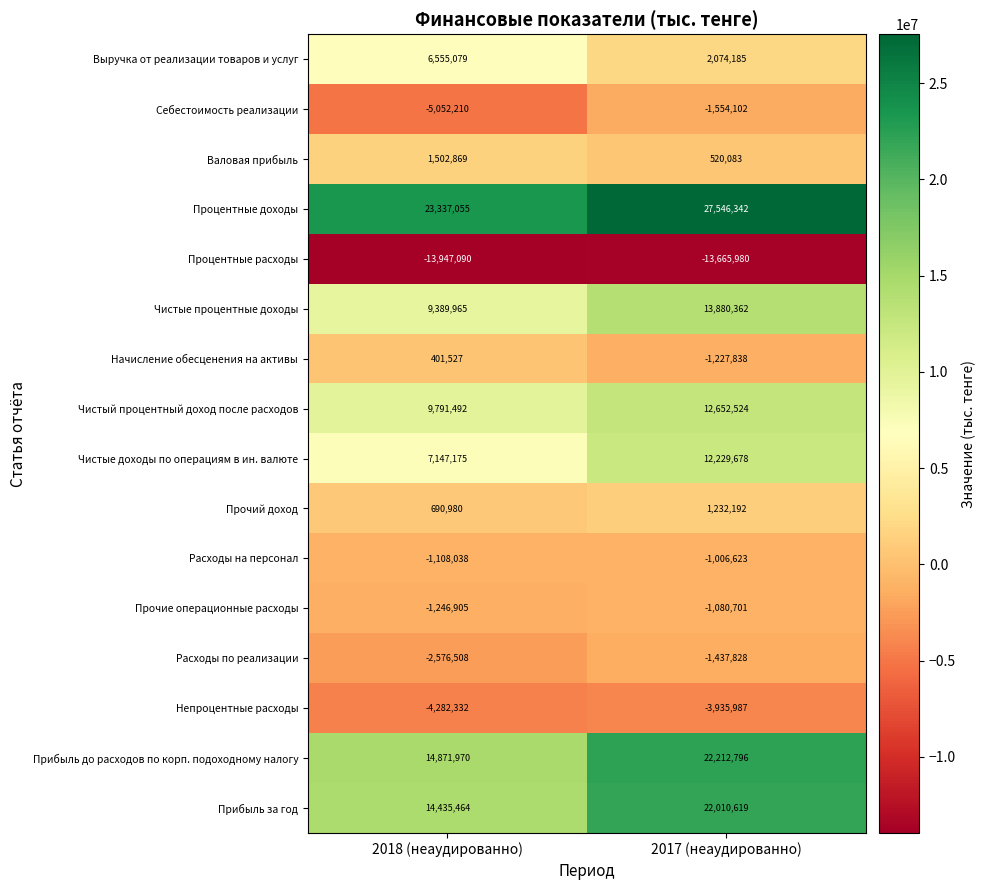

The Валовая прибыль series shows 321080 at 2017 (неаудированно). True or false?

False